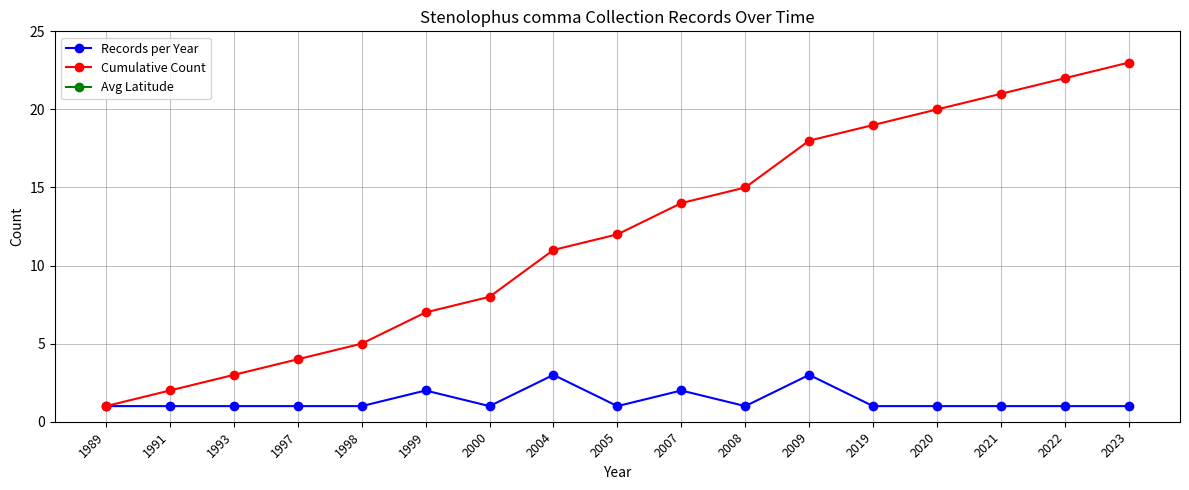

What is the highest value of the Records per Year series?

3